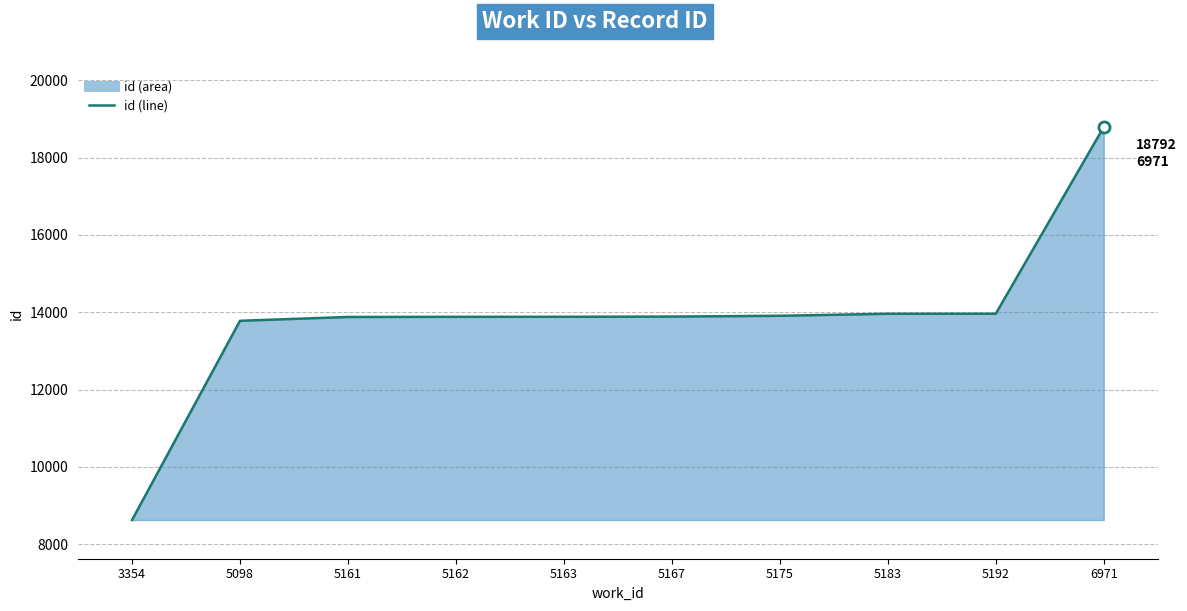

Reading left to right, transcribe all the data shown in this chart.

3354=8627	5098=13780	5161=13879	5162=13883	5163=13884	5167=13889	5175=13910	5183=13962	5192=13963	6971=18792